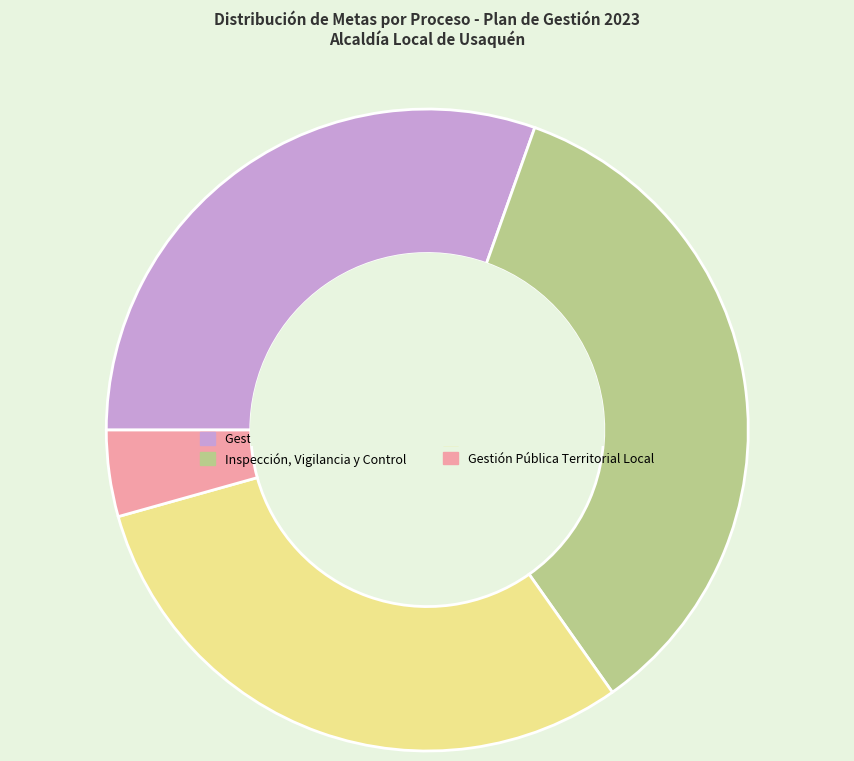

Does Gestión Pública Territorial Local represent more than half of the total?

No